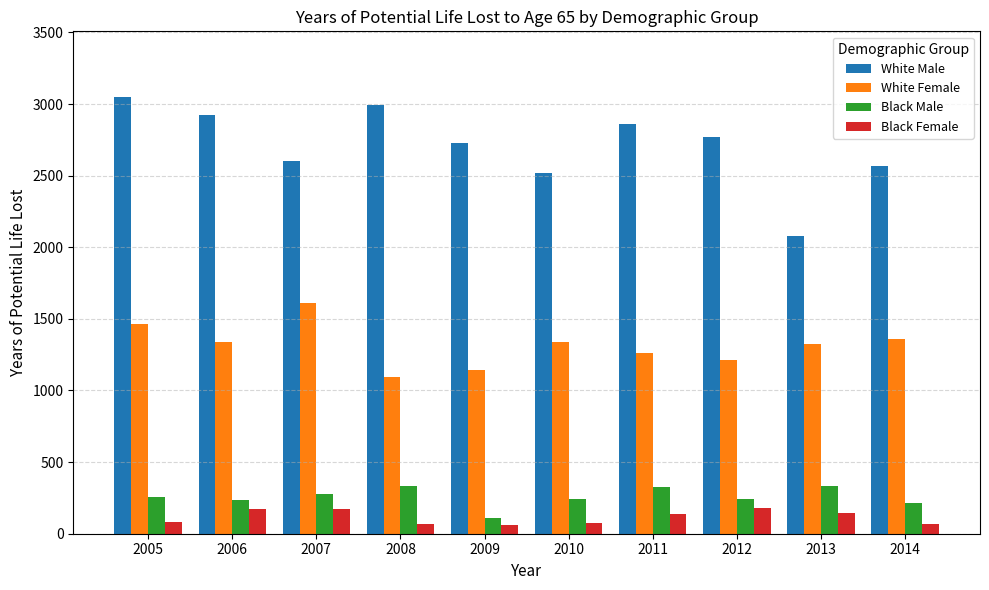

Rank the series at 2010 from highest to lowest value.

White Male, White Female, Black Male, Black Female